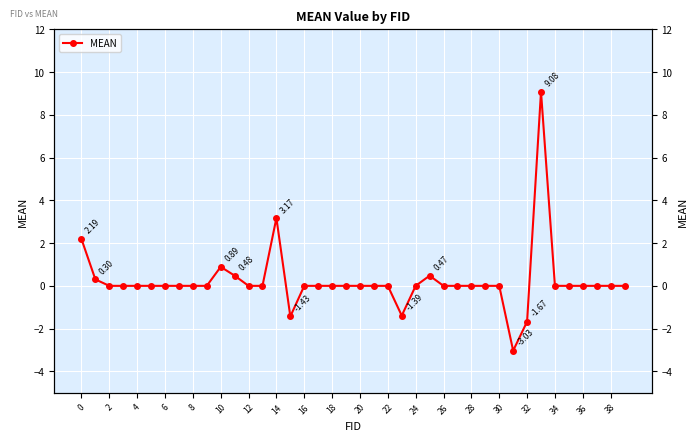

Which category has the lowest value across all series?

31